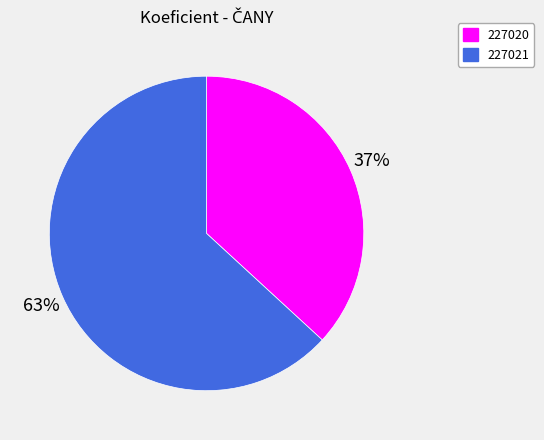

How many slices are in this pie chart?

2